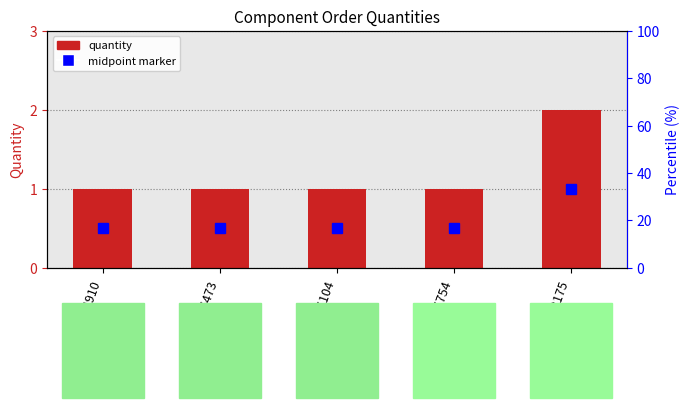

Rank the categories by value from highest to lowest.

103175, 114910, 116473, 125104, 125754